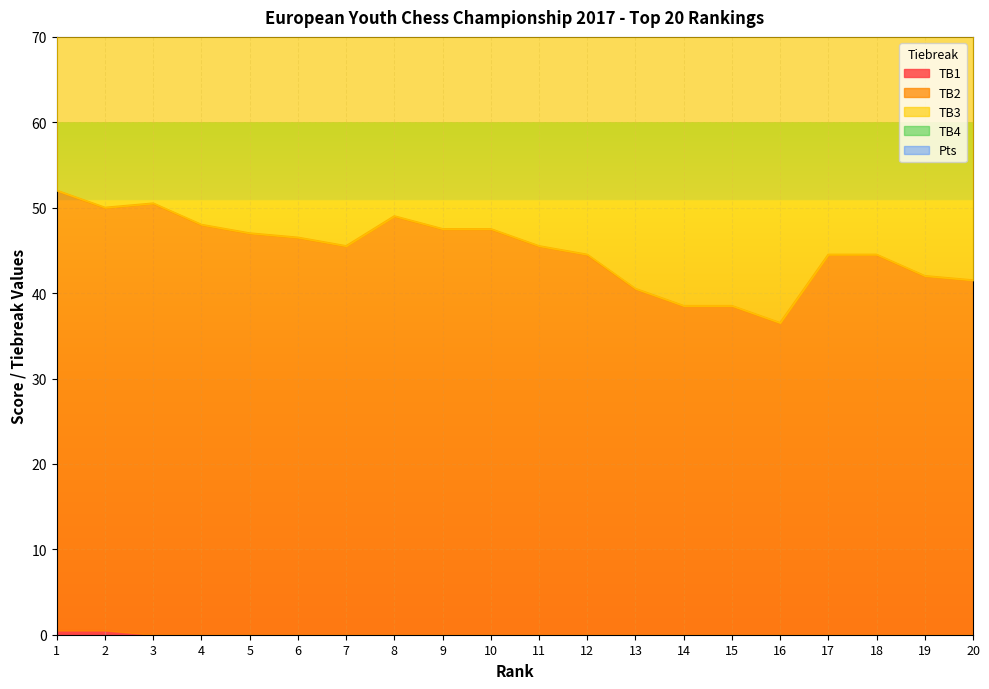

Rank the series by their maximum value, from highest to lowest.

TB3, TB2, TB1